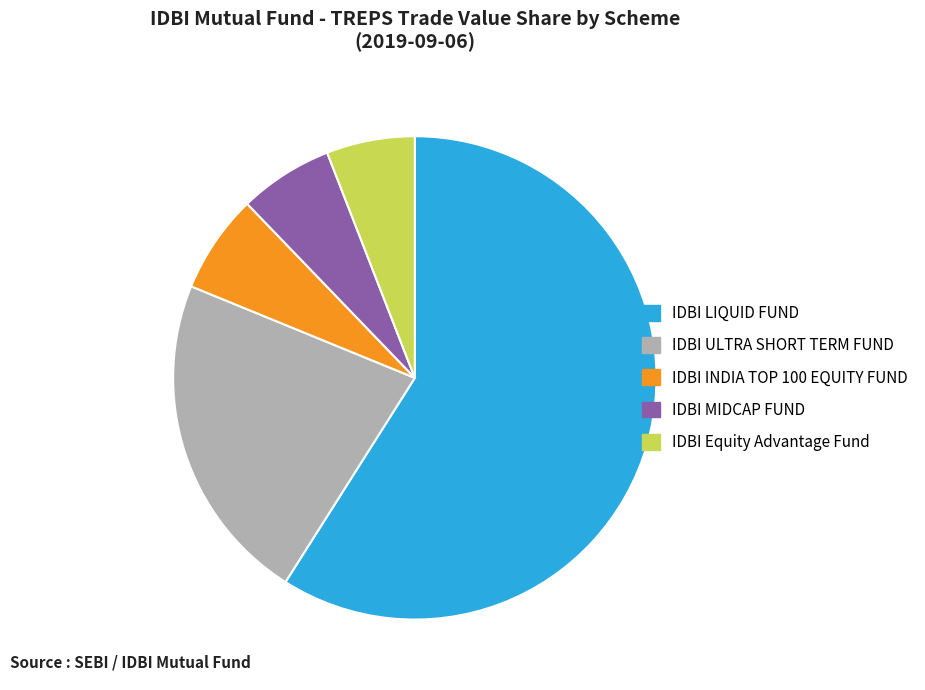

Do IDBI MIDCAP FUND and IDBI LIQUID FUND together represent more than half of the pie?

Yes